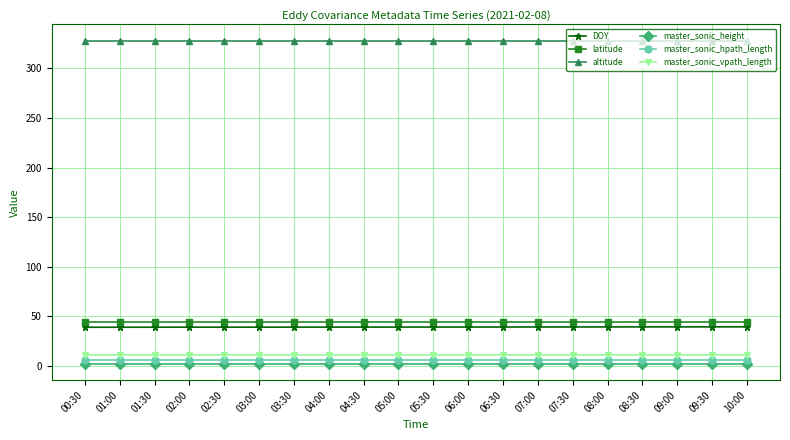

The master_sonic_hpath_length series shows 5.8 at 06:30. True or false?

True